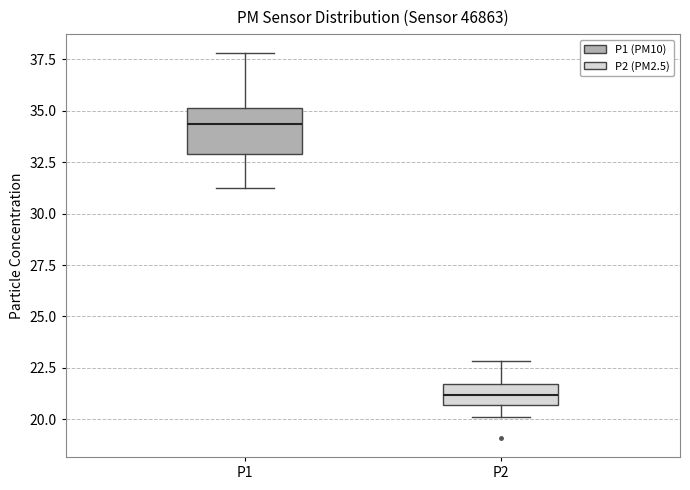

Reading left to right, transcribe this box plot: for each box, give where its median line is, the range the box spans, and where its two whiskers end, as read against the y-axis. The values are not printed on the chart, so give them approximately, as read against the axis.

P1: median 34.5, box 33.0 to 35.0, whiskers 31.5 to 38.0
P2: median 21.0, box 20.5 to 21.5, whiskers 20.0 to 23.0